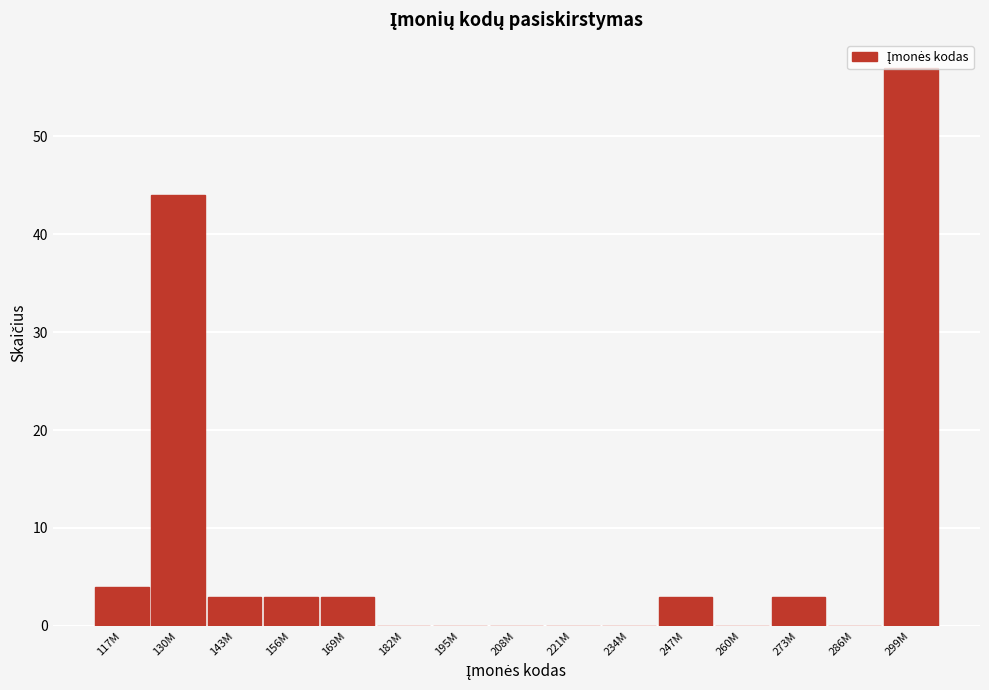

What value does the data have at 156M, to the nearest 5?

5